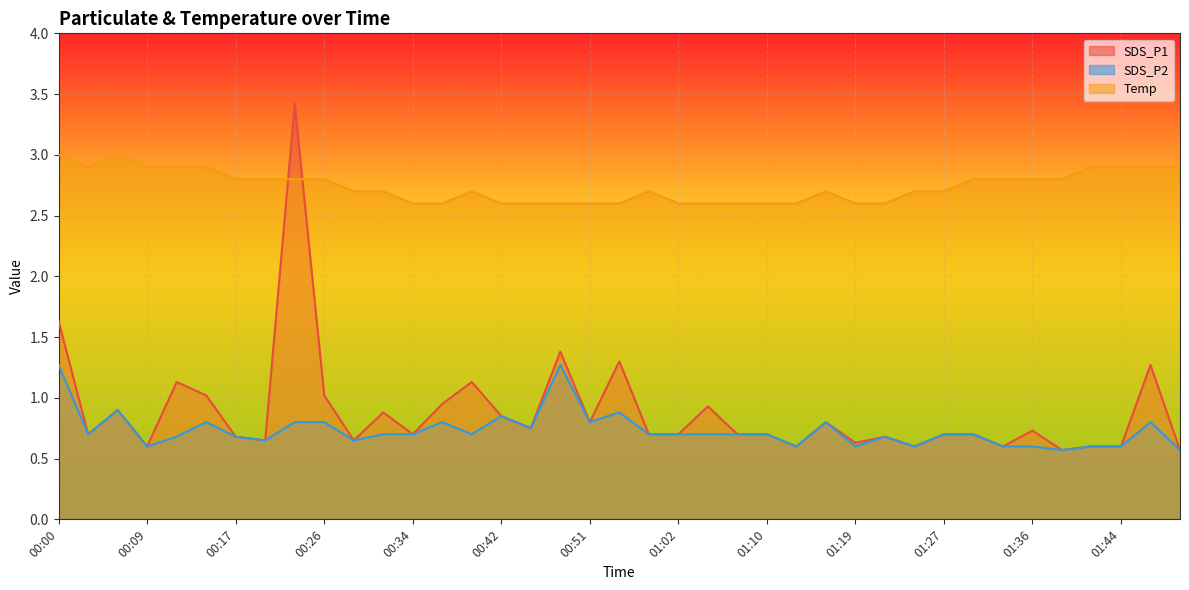

Reading right to left, list all the values displayed in this chart.

SDS_P1: 0.6	1.3	0.6	0.6	0.6	0.7	0.6	0.7	0.7	0.6	0.7	0.6	0.8	0.6	0.7	0.7	0.9	0.7	0.7	1.3	0.8	1.4	0.8	0.8	1.1	0.9	0.7	0.9	0.7	1.0	3.4	0.7	0.7	1.0	1.1	0.6	0.9	0.7	1.6
SDS_P2: 0.6	0.8	0.6	0.6	0.6	0.6	0.6	0.7	0.7	0.6	0.7	0.6	0.8	0.6	0.7	0.7	0.7	0.7	0.7	0.9	0.8	1.3	0.8	0.8	0.7	0.8	0.7	0.7	0.7	0.8	0.8	0.7	0.7	0.8	0.7	0.6	0.9	0.7	1.3
Temp: 2.9	2.9	2.9	2.9	2.8	2.8	2.8	2.8	2.7	2.7	2.6	2.6	2.7	2.6	2.6	2.6	2.6	2.6	2.7	2.6	2.6	2.6	2.6	2.6	2.7	2.6	2.6	2.7	2.7	2.8	2.8	2.8	2.8	2.9	2.9	2.9	3.0	2.9	3.0